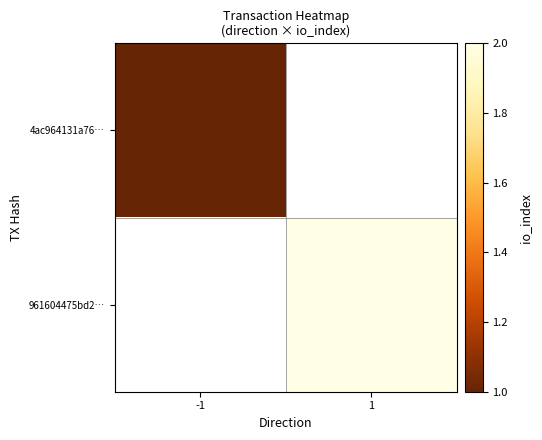

Which has a higher value, -1 or 1?

1